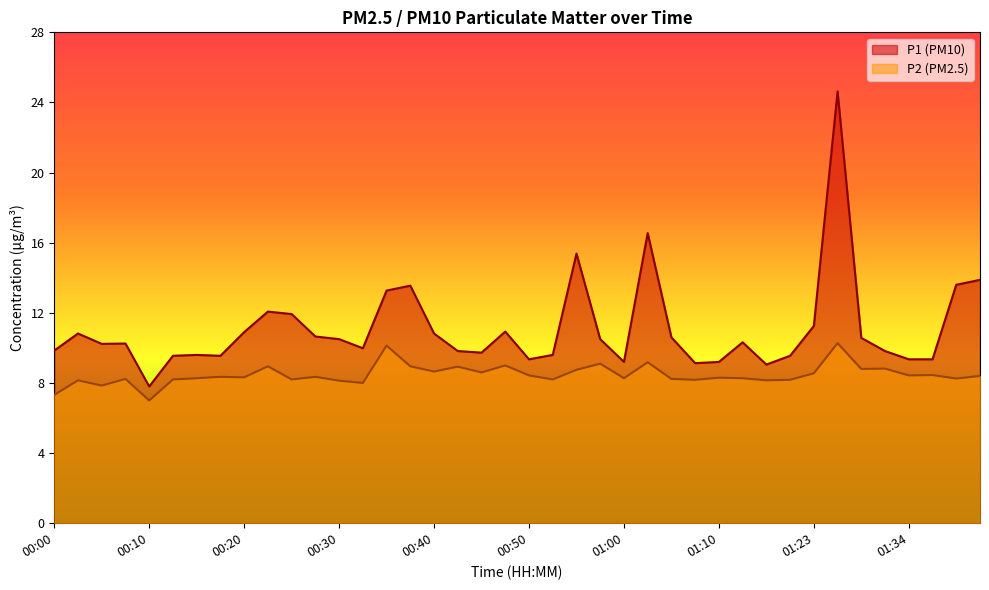

In P1, how many points are lower than both neighbors (excluding endpoints)?

9